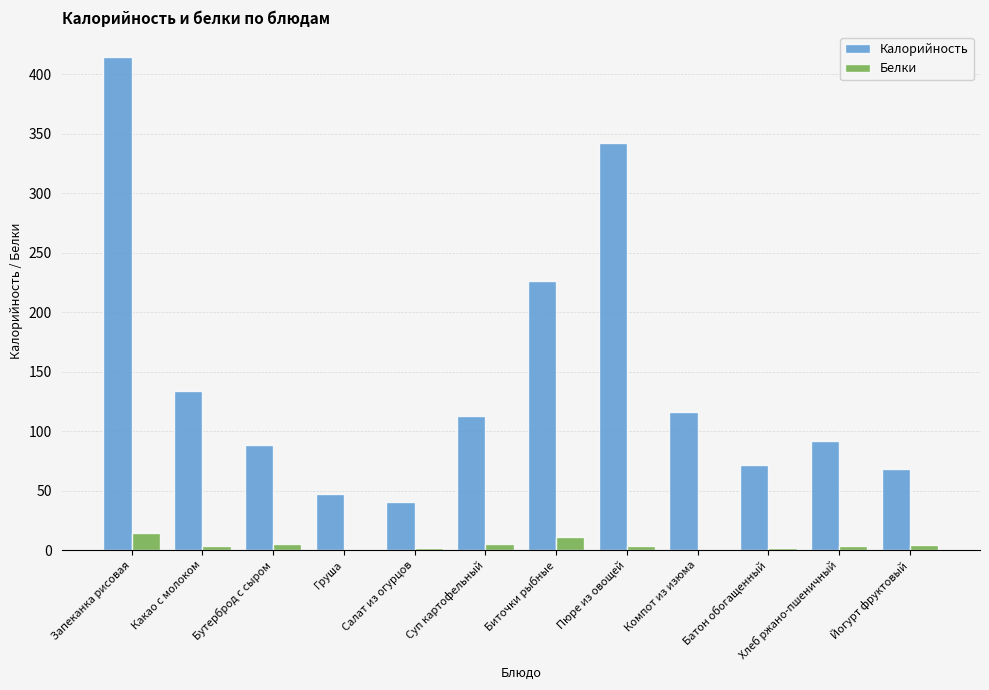

True or false: Калорийность has a value of 342.0 at Пюре из овощей.

True